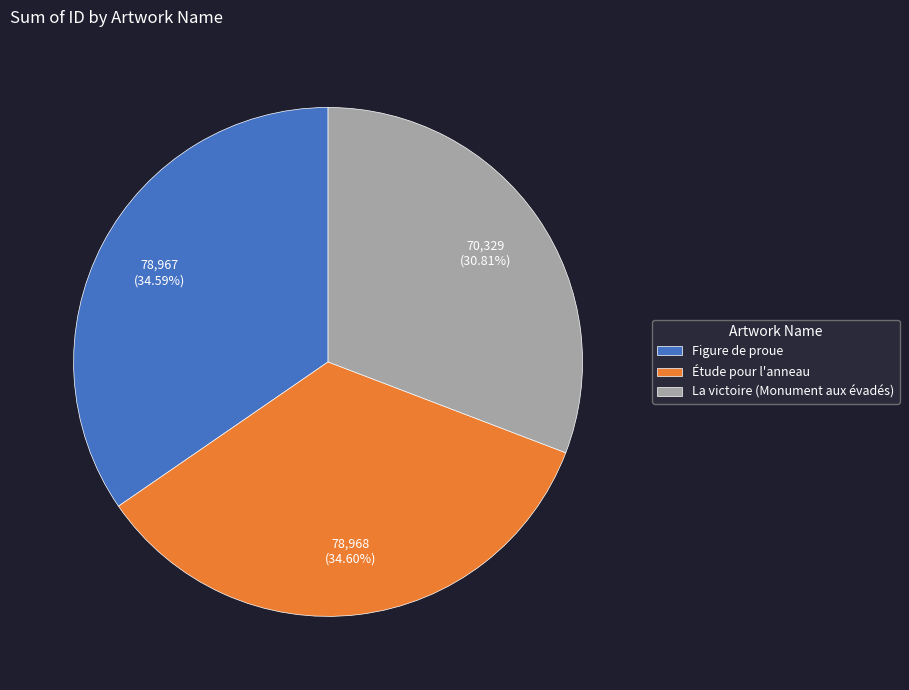

Does Figure de proue represent more than half of the total?

No